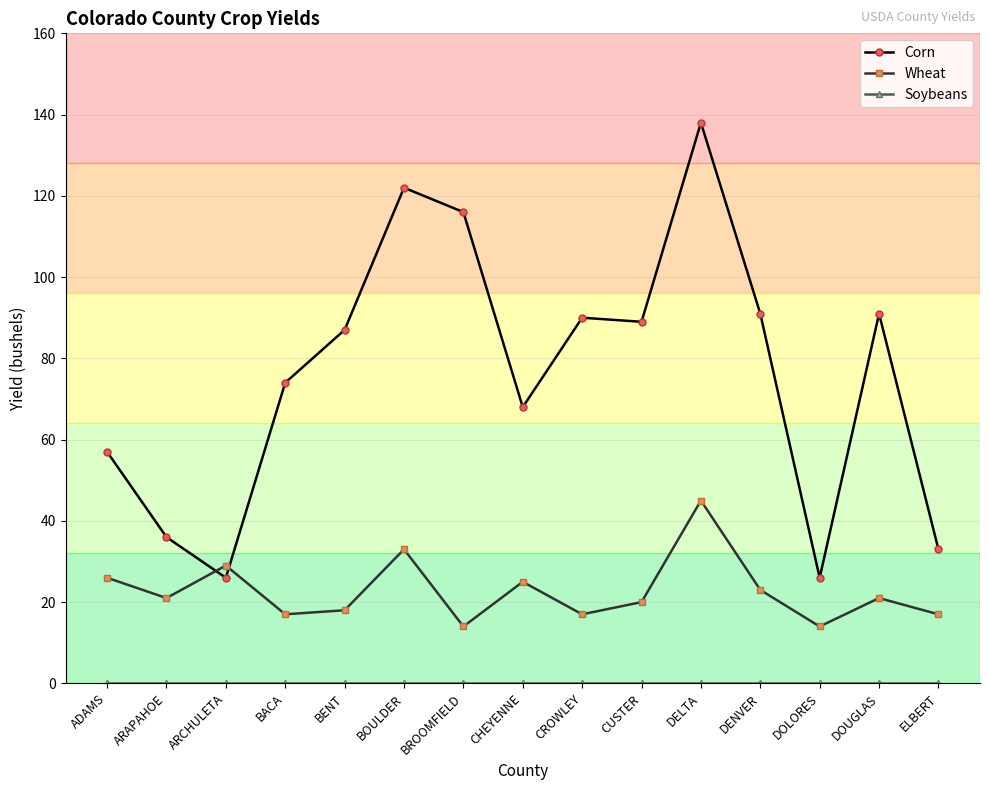

Between which two adjacent categories do Corn and Wheat first intersect?

ARAPAHOE and ARCHULETA